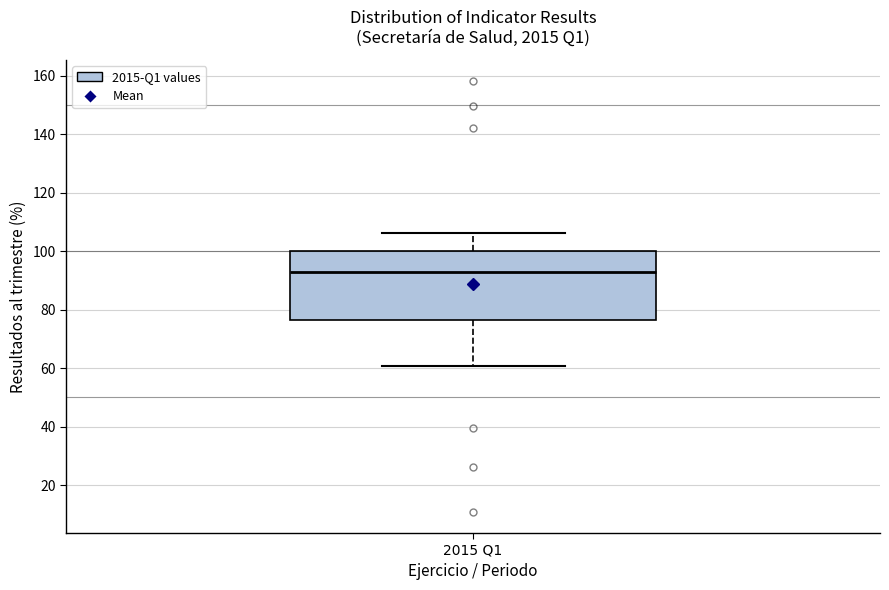

Transcribe this box plot: give where the median line is, the range the box spans, and where the two whiskers end, as read against the y-axis. The values are not printed on the chart, so give them approximately, as read against the axis.

median 92, box 76 to 100, whiskers 60 to 106